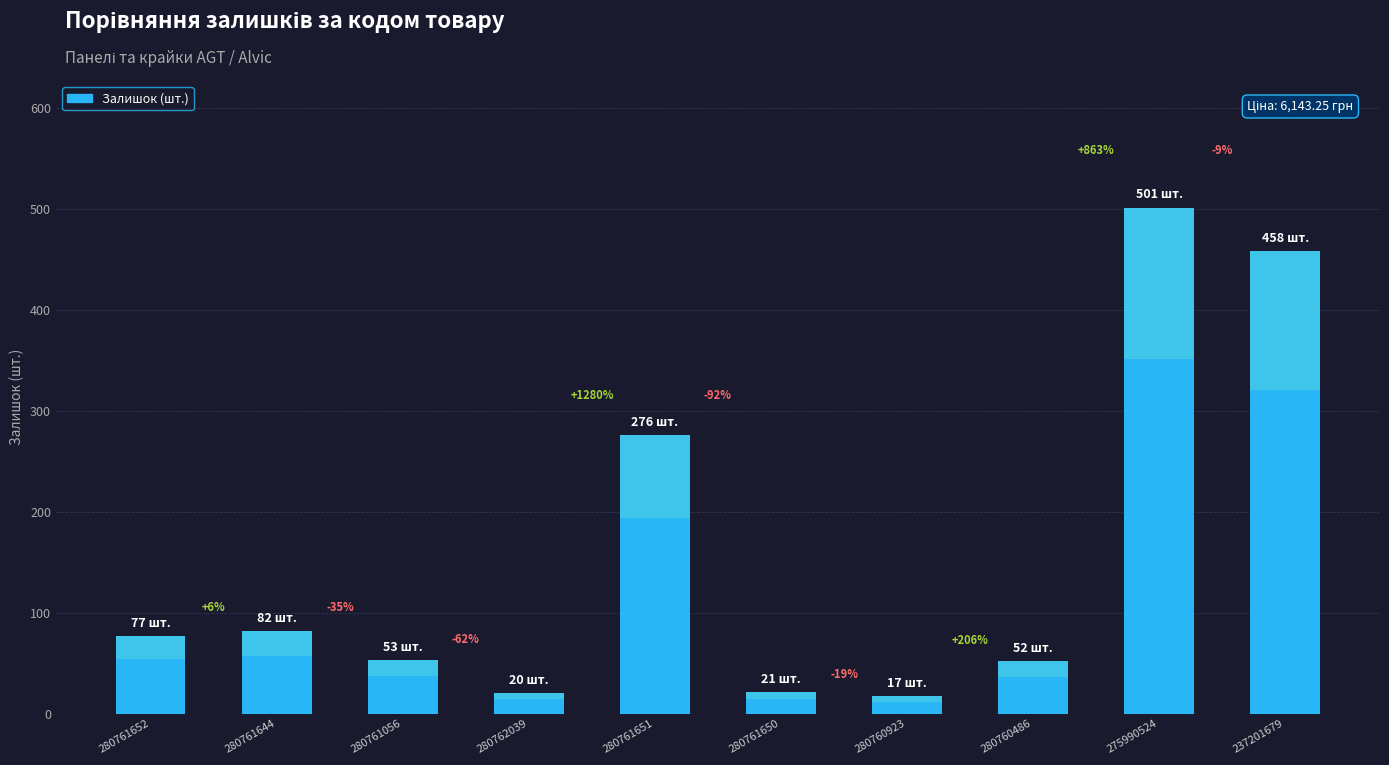

Where does the data first go above 77?

280761644